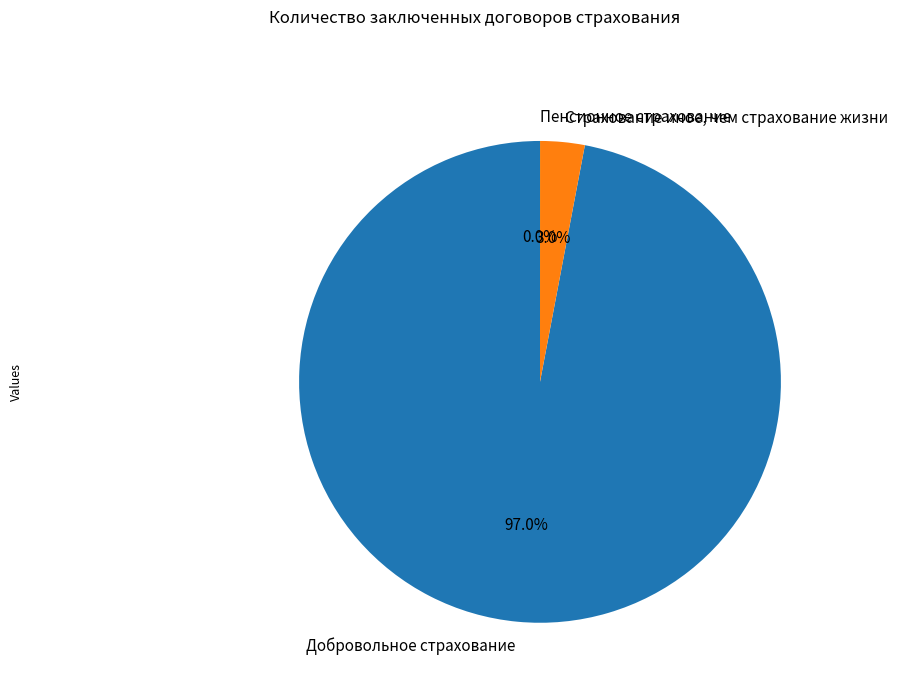

Which slice is the largest?

Добровольное страхование